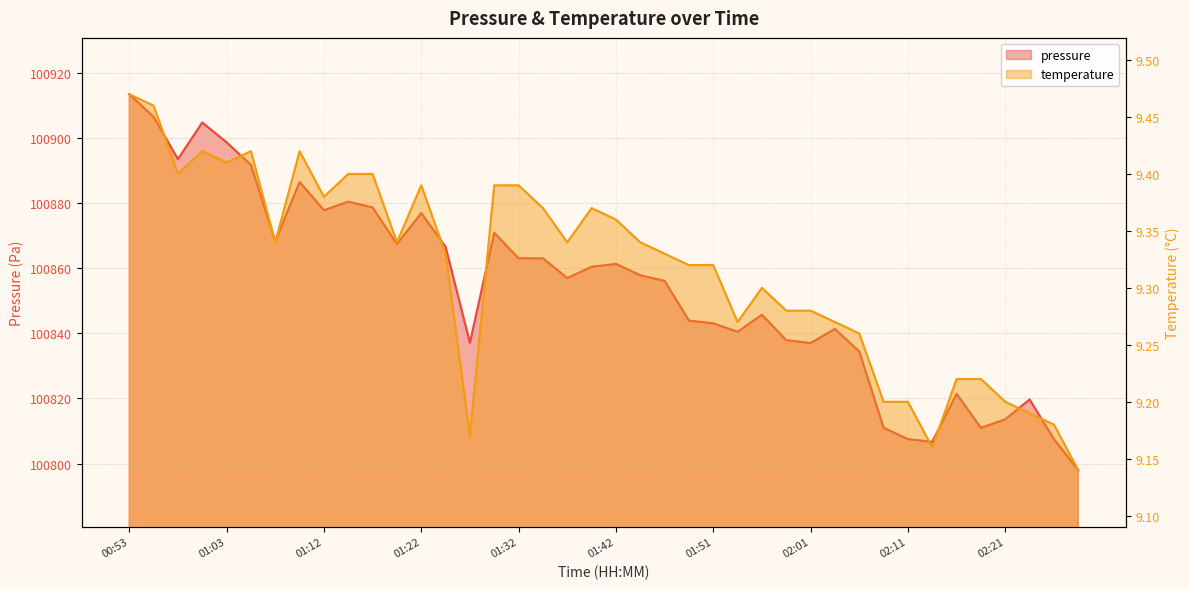

True or false: pressure and temperature cross at least once.

False